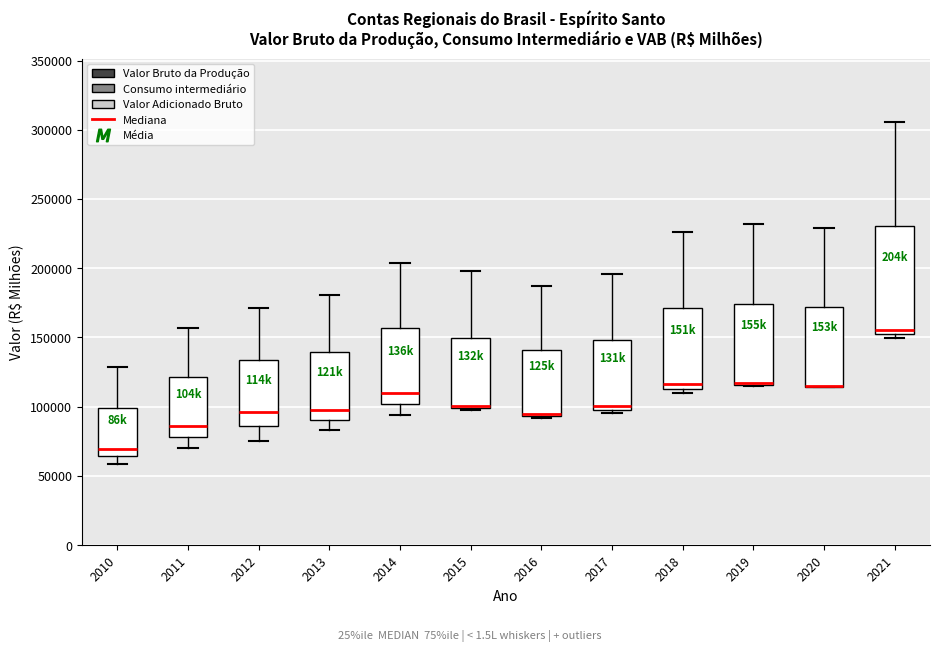

Where is the upper edge of the box at x = 2019 on the y-axis? The values are not printed on the chart, so give them approximately, as read against the axis.

175000